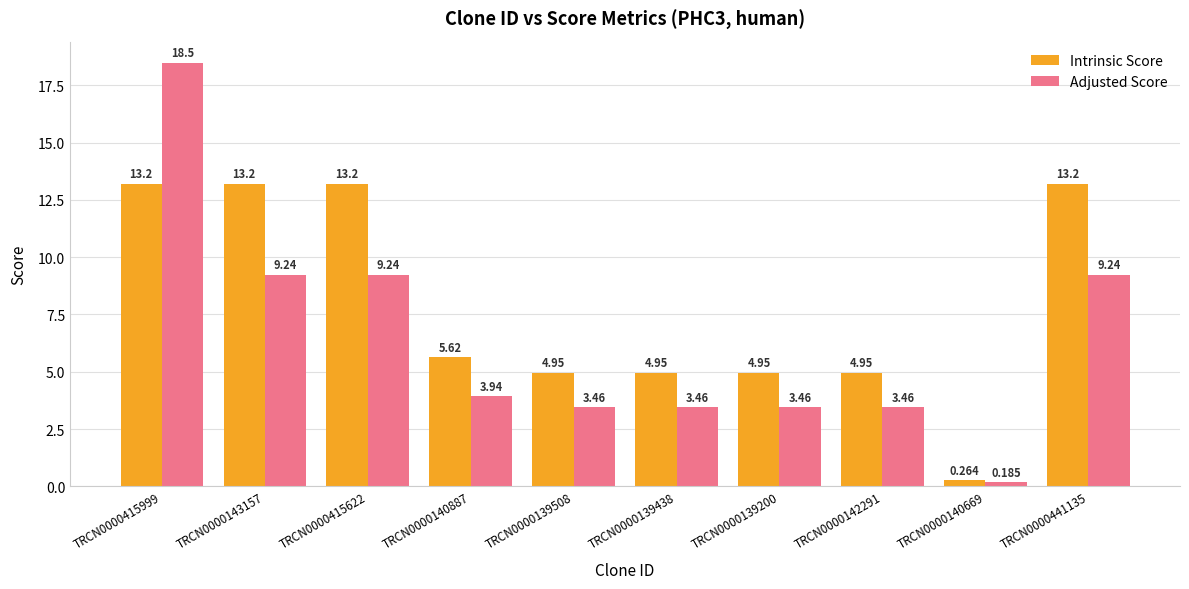

List the series in order of their overall mean, highest first.

Intrinsic Score, Adjusted Score